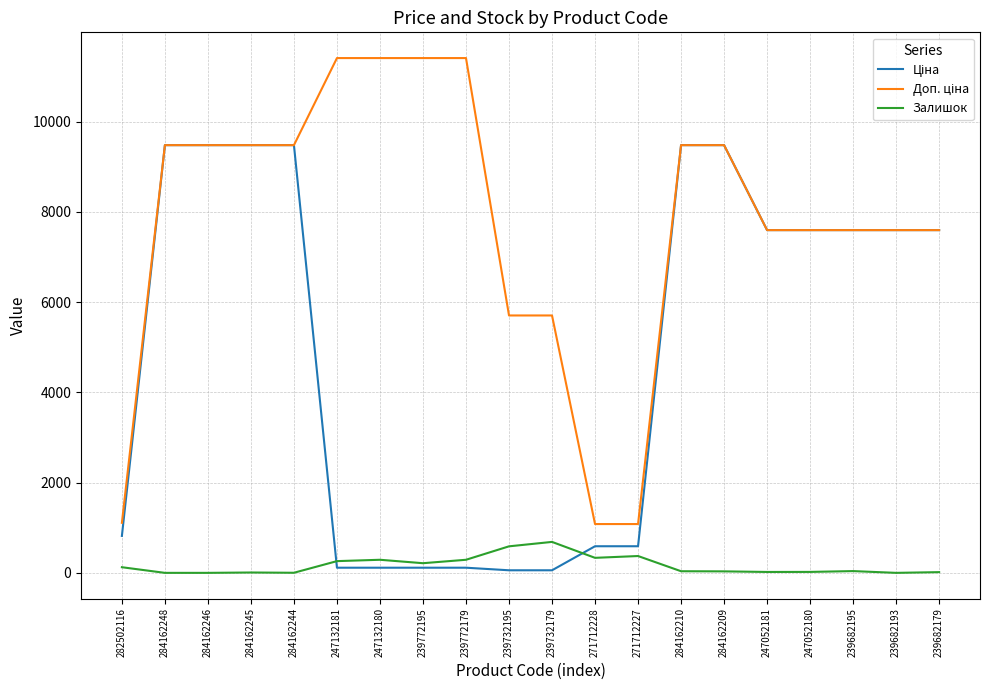

Does the chart have visible grid lines?

Yes